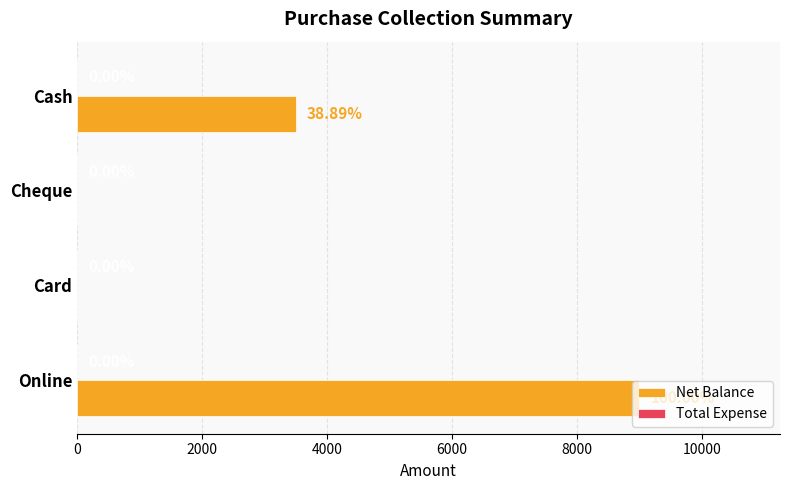

What is the sum of the values at Online and Card?

9000